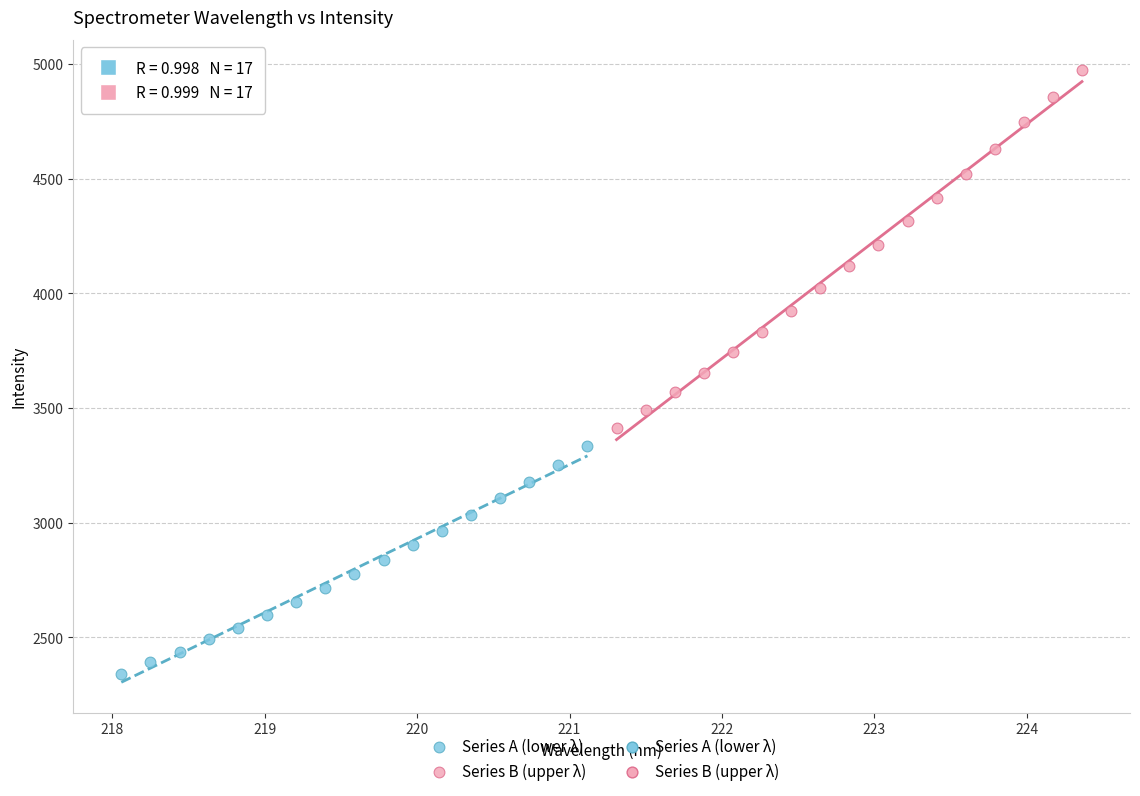

Which series has the largest Y range (max minus min)?

Series B (upper λ)